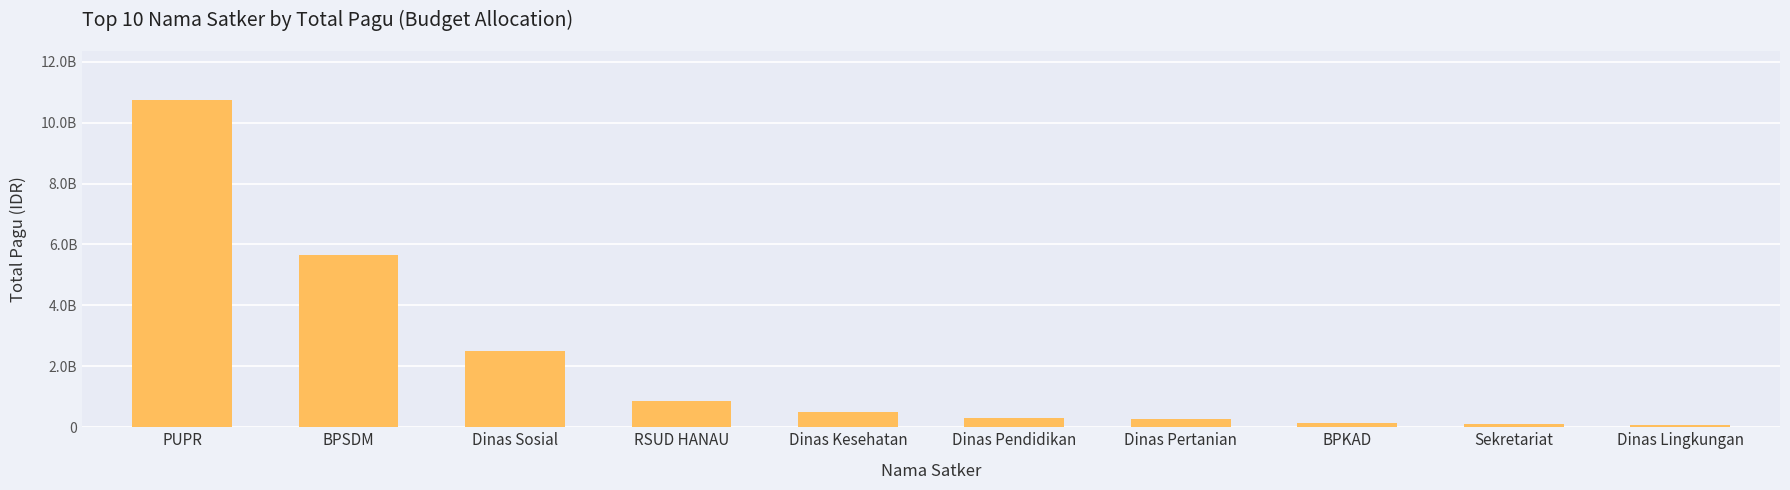

List the labels in order of value, smallest first.

Dinas Lingkungan, Sekretariat, BPKAD, Dinas Pertanian, Dinas Pendidikan, Dinas Kesehatan, RSUD HANAU, Dinas Sosial, BPSDM, PUPR